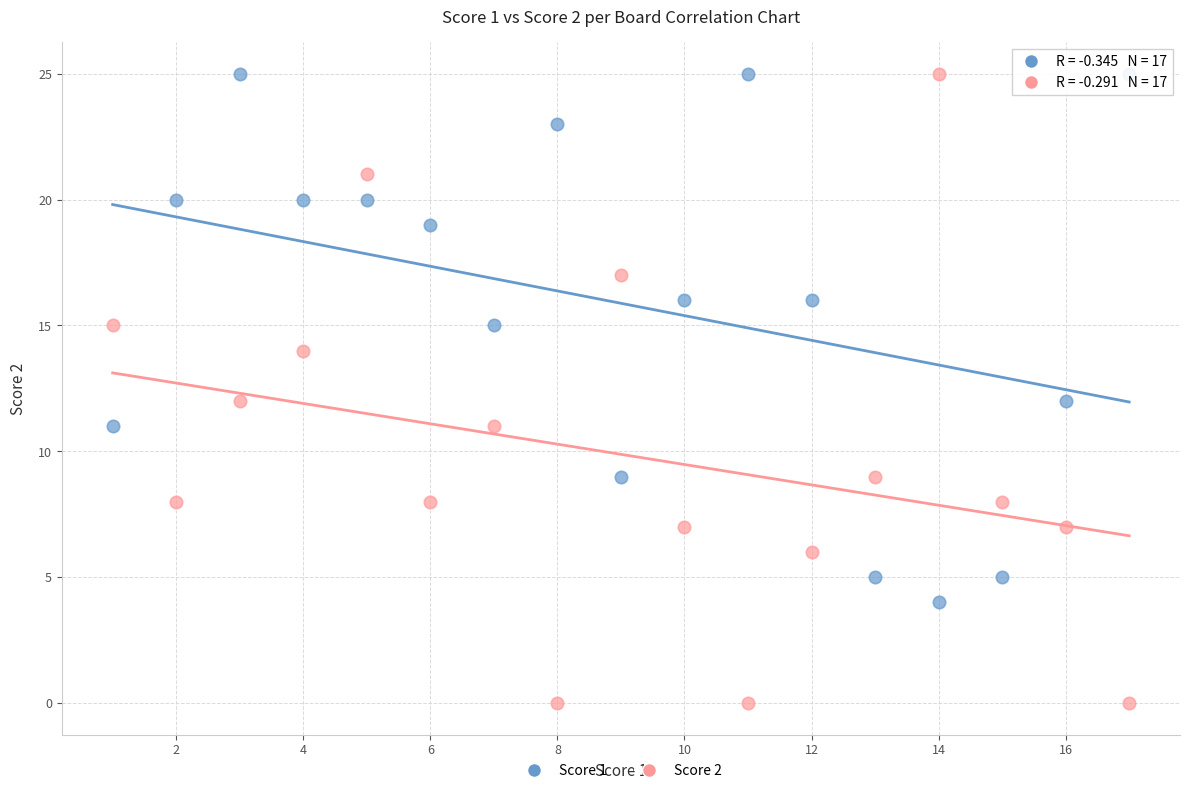

Which series has the widest spread of Y values?

Score 2